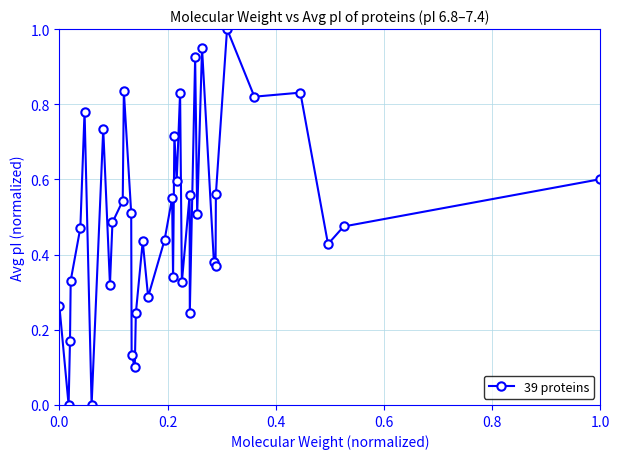

What is the sum of all values?

19.1